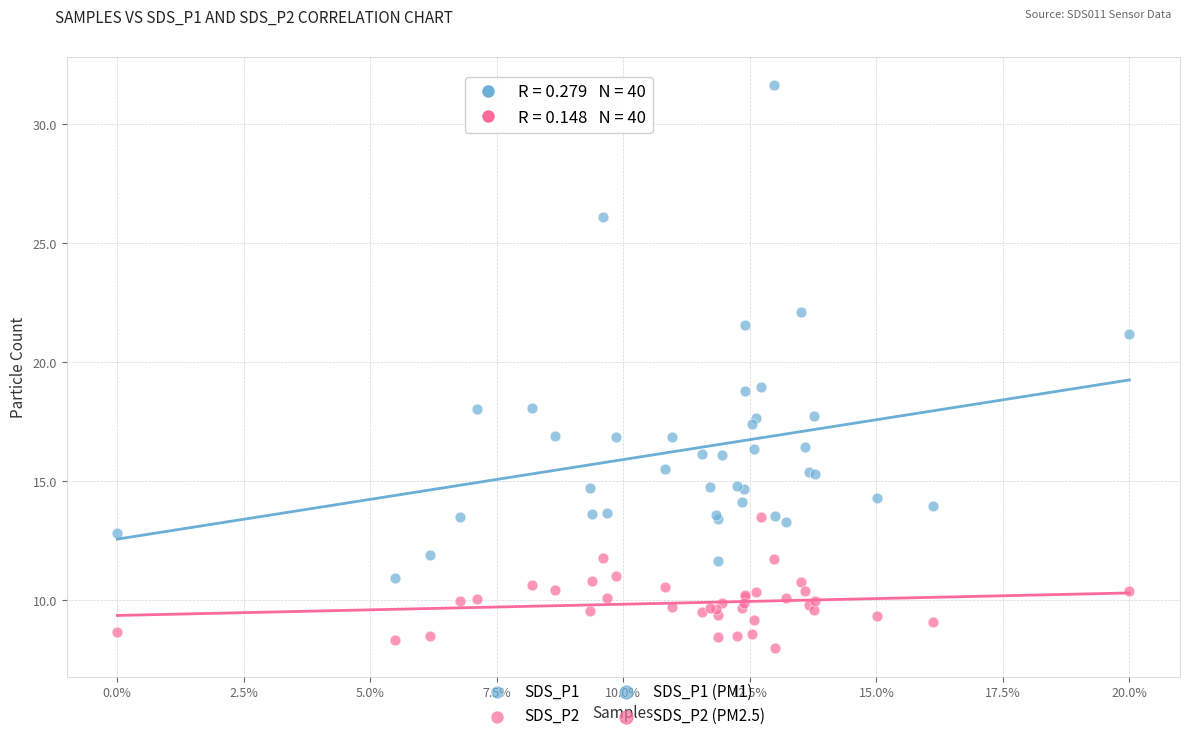

Which series has the widest spread of Y values?

SDS_P1